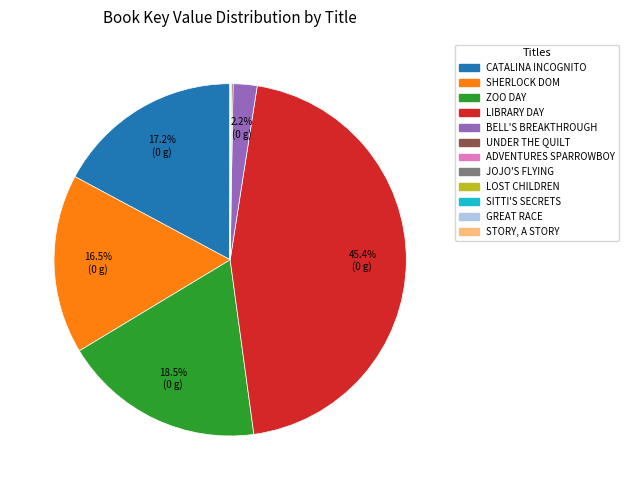

Is there a majority slice in this chart?

No